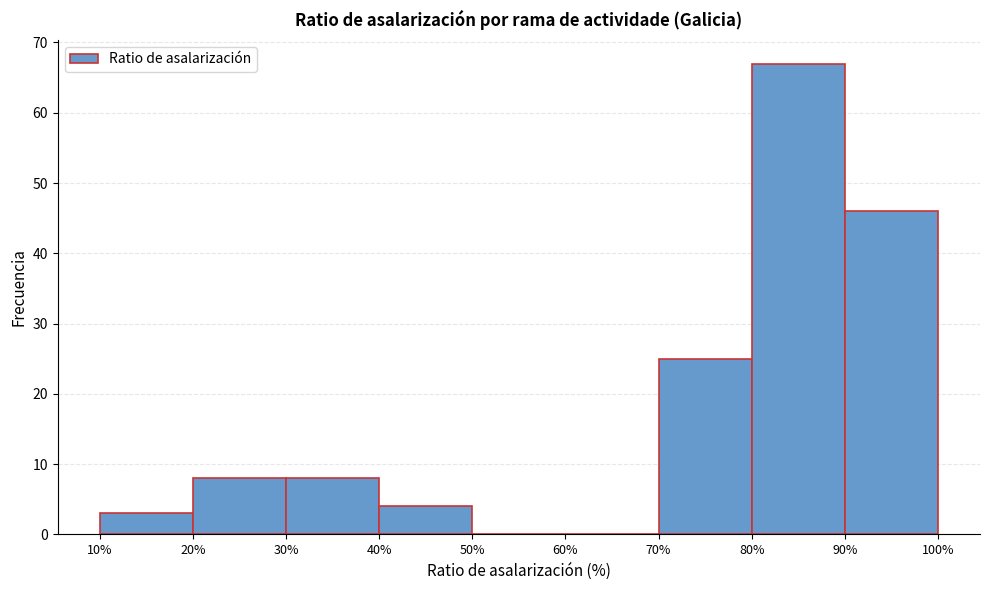

Over which range of the x-axis is the bar tallest?

80% to 90%